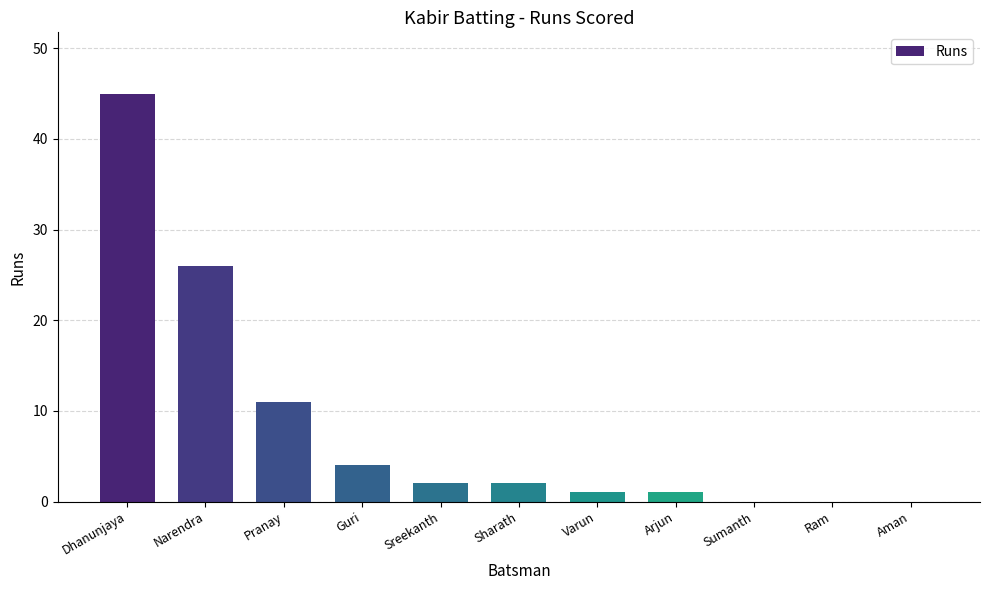

How many categories are shown in the chart?

11